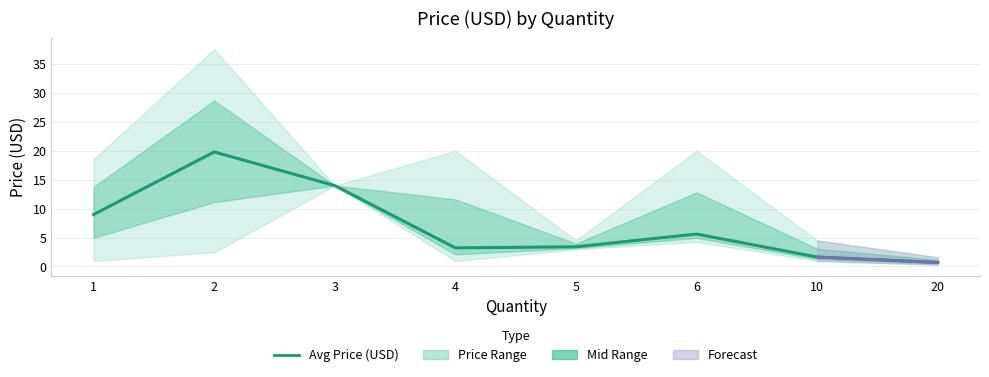

What is the maximum value shown in the chart?

19.8